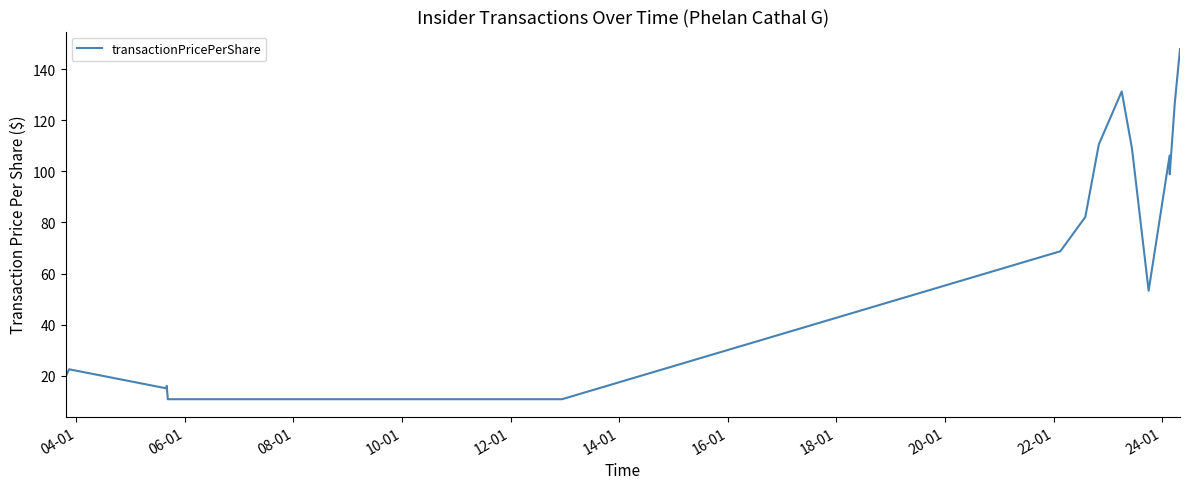

What is the smallest value displayed?

10.8